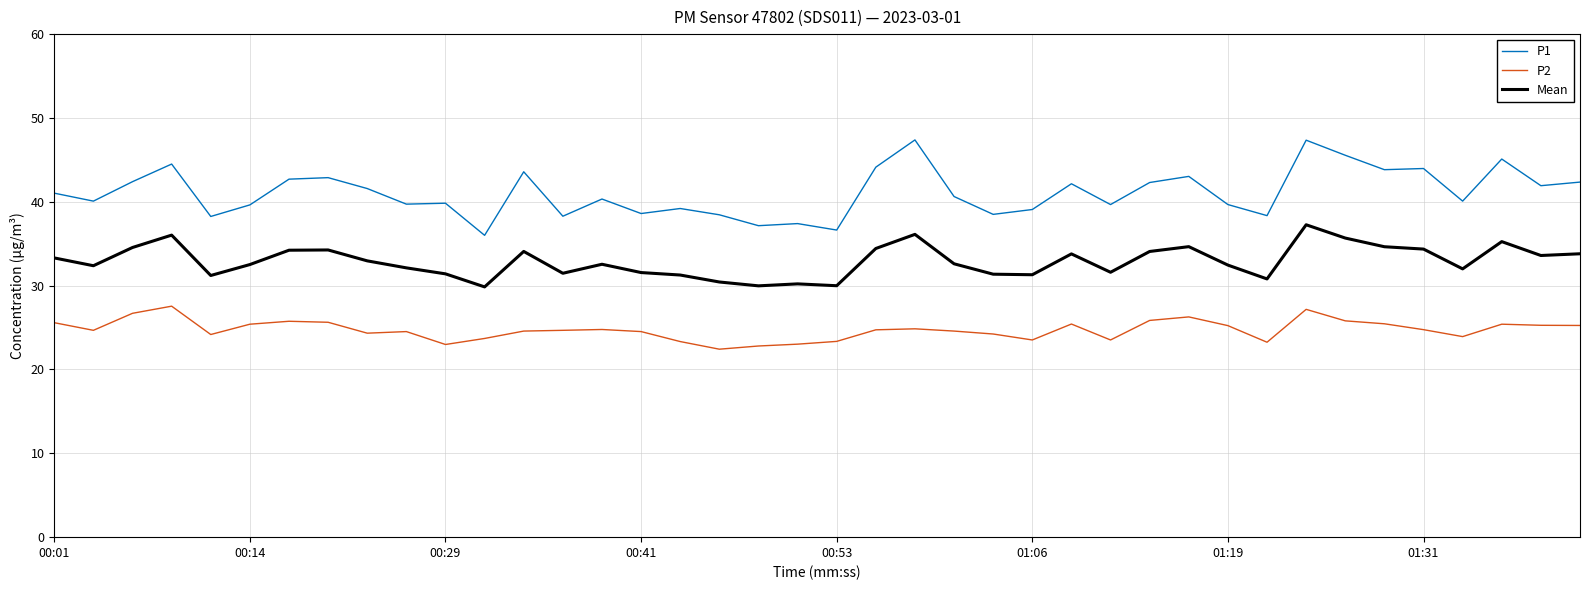

What is the difference between the maximum and minimum values in the P2 series?

5.1